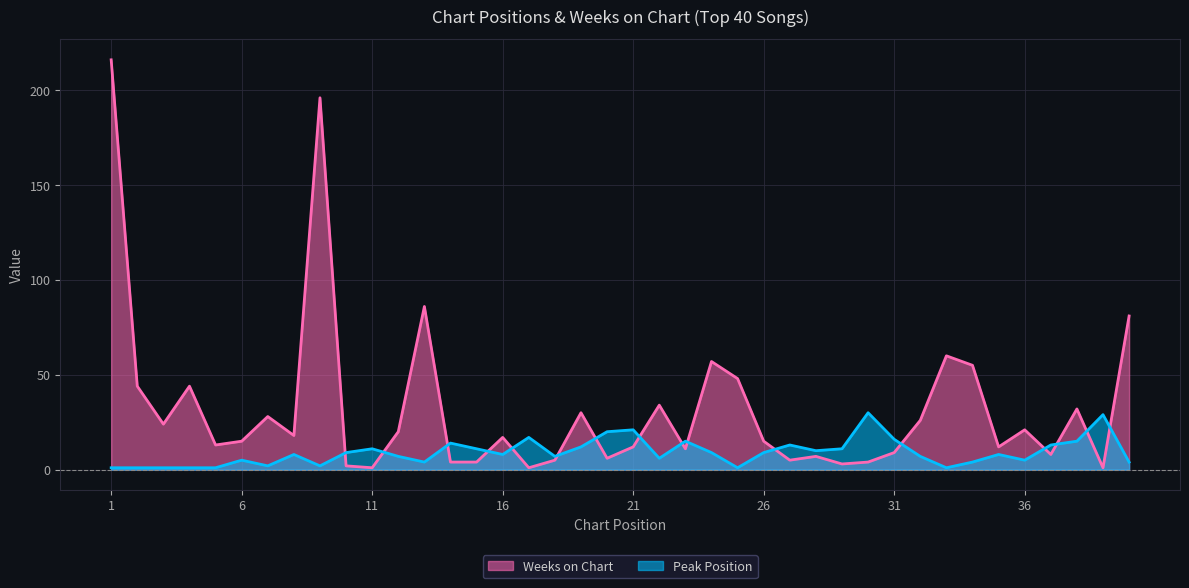

How many lines are shown in the chart?

2